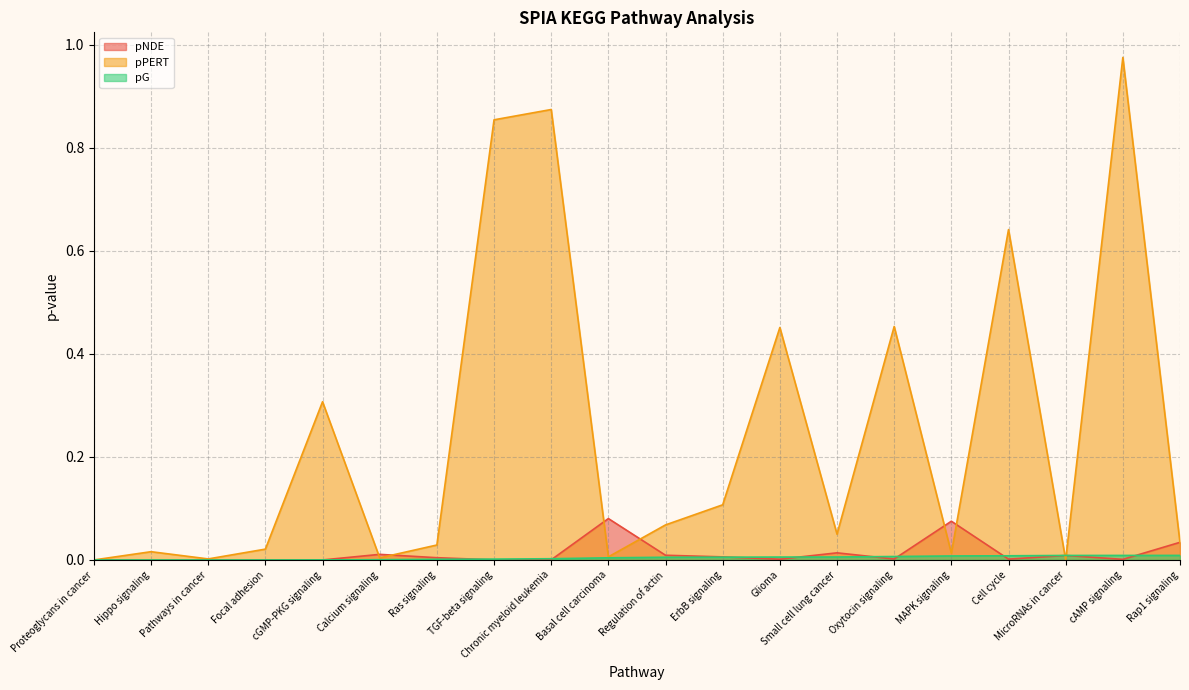

How many times do pPERT and pNDE cross each other?

10